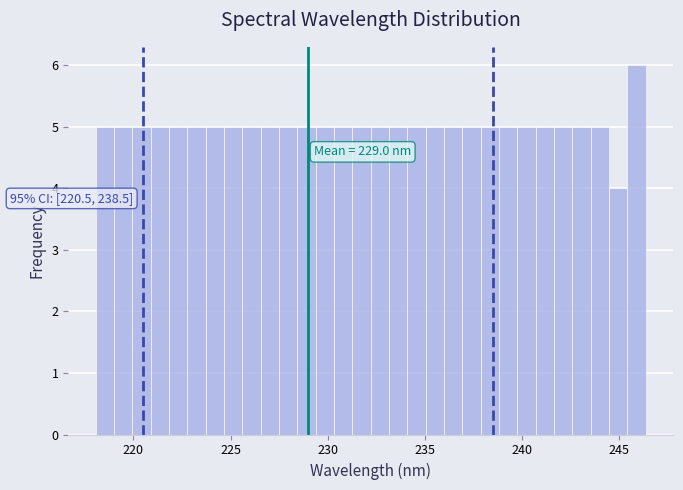

Around what value on the x-axis is the tallest bar? Give the approximate position of its centre, as read against the axis.

246.0